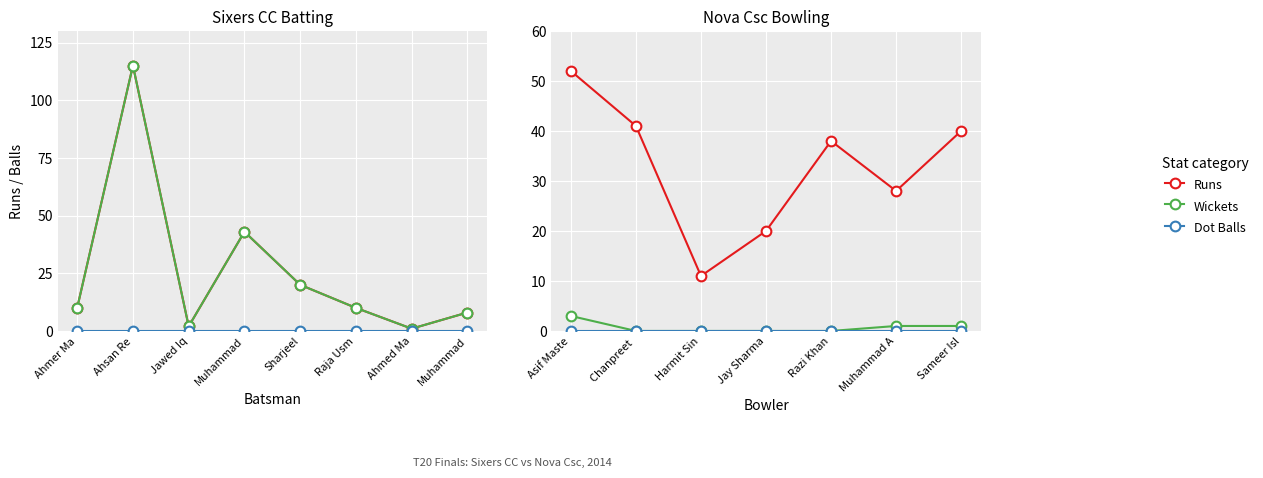

At which label does Balls reach its minimum?

Ahmed Ma